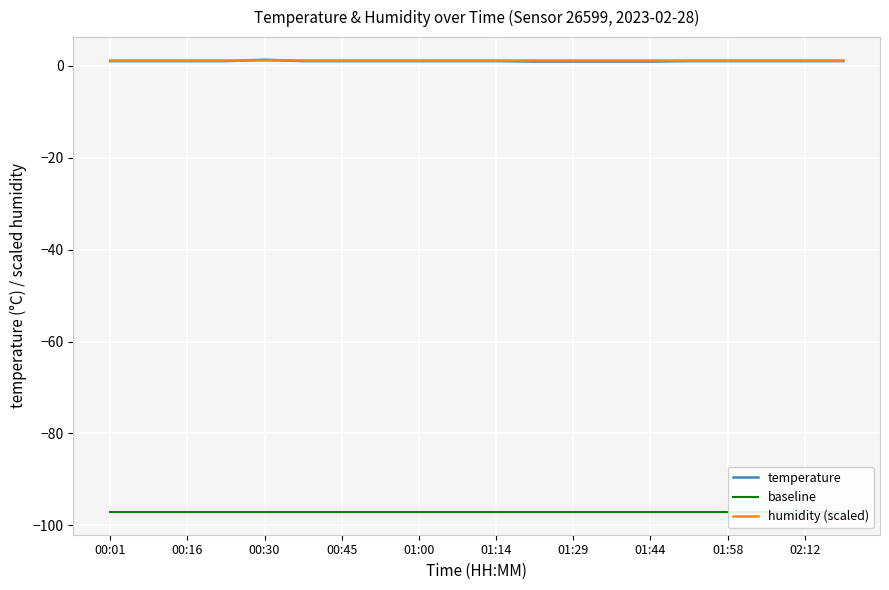

What is the sum of the humidity (scaled) values at 00:16 and 00:30?

2.5